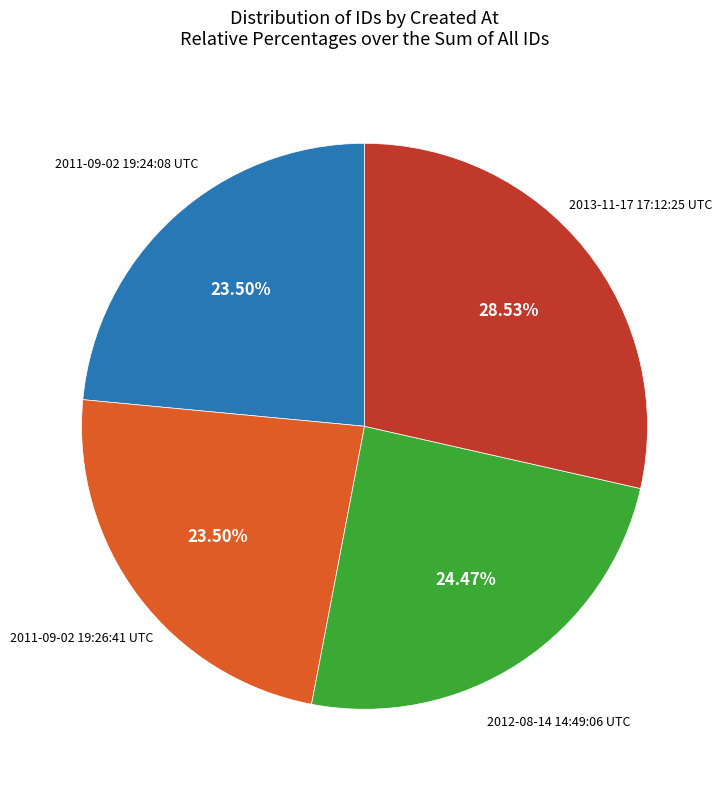

Does any single category account for the majority?

No